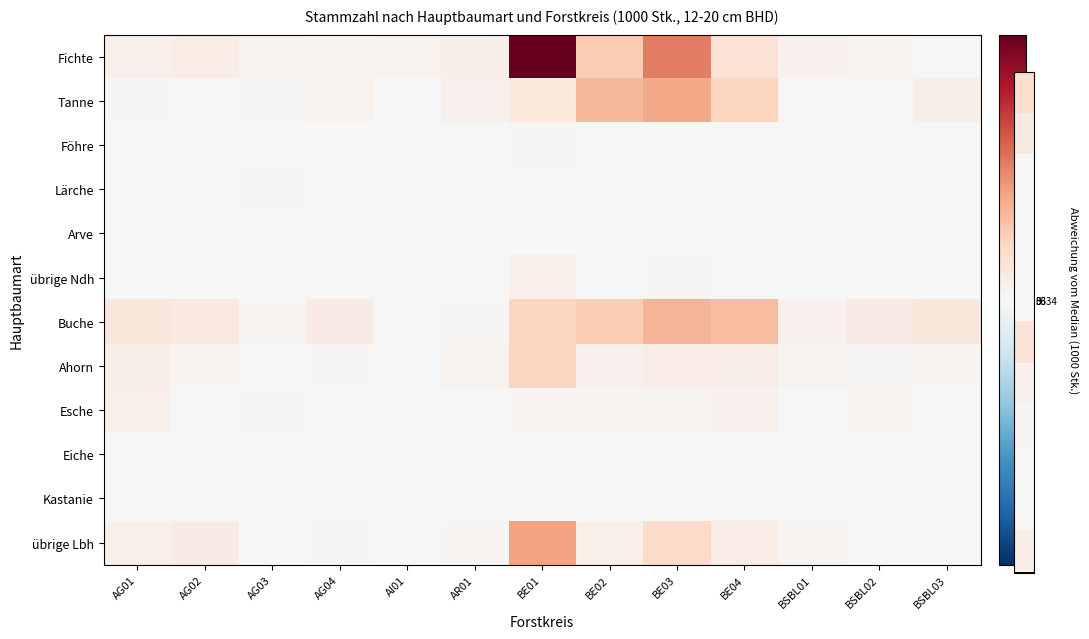

What is the spread (max minus min) of values at BE04?

0.3